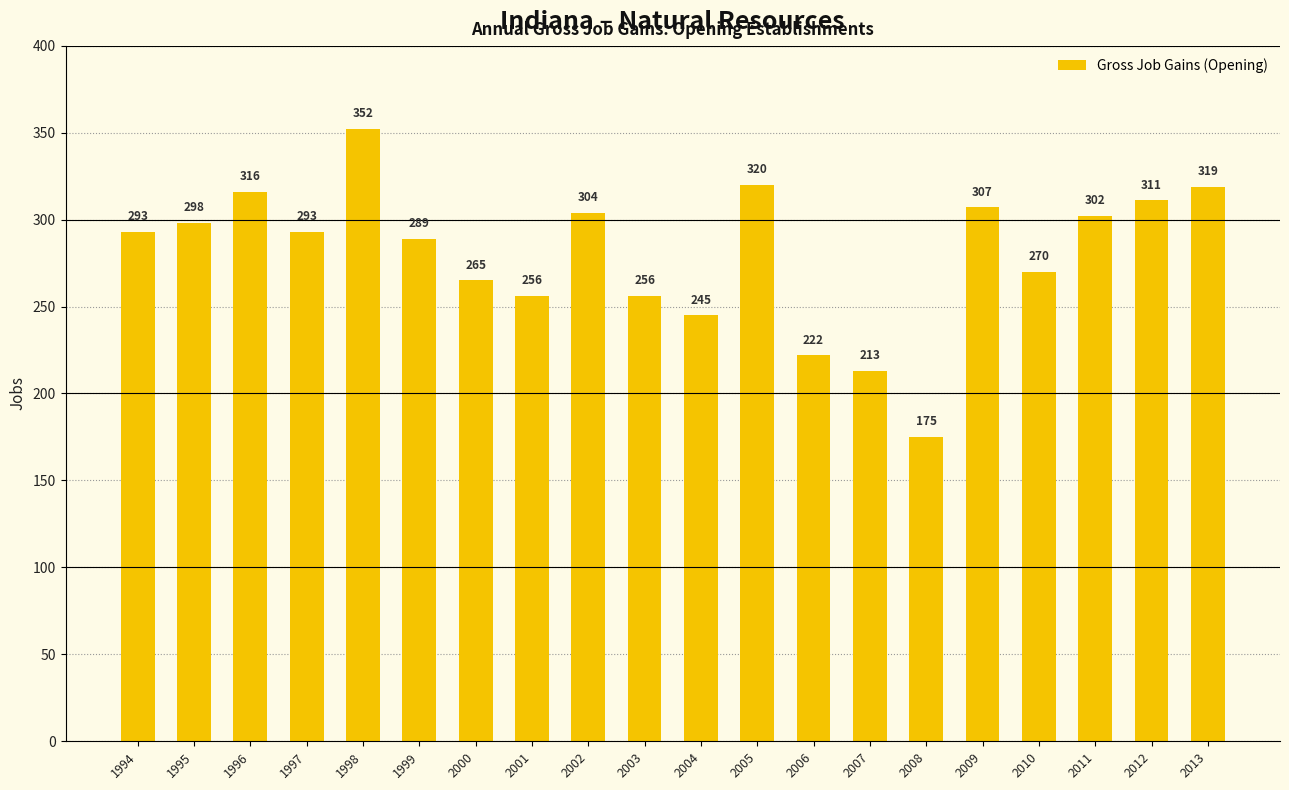

The chart shows a value of 516 at 2005. True or false?

False